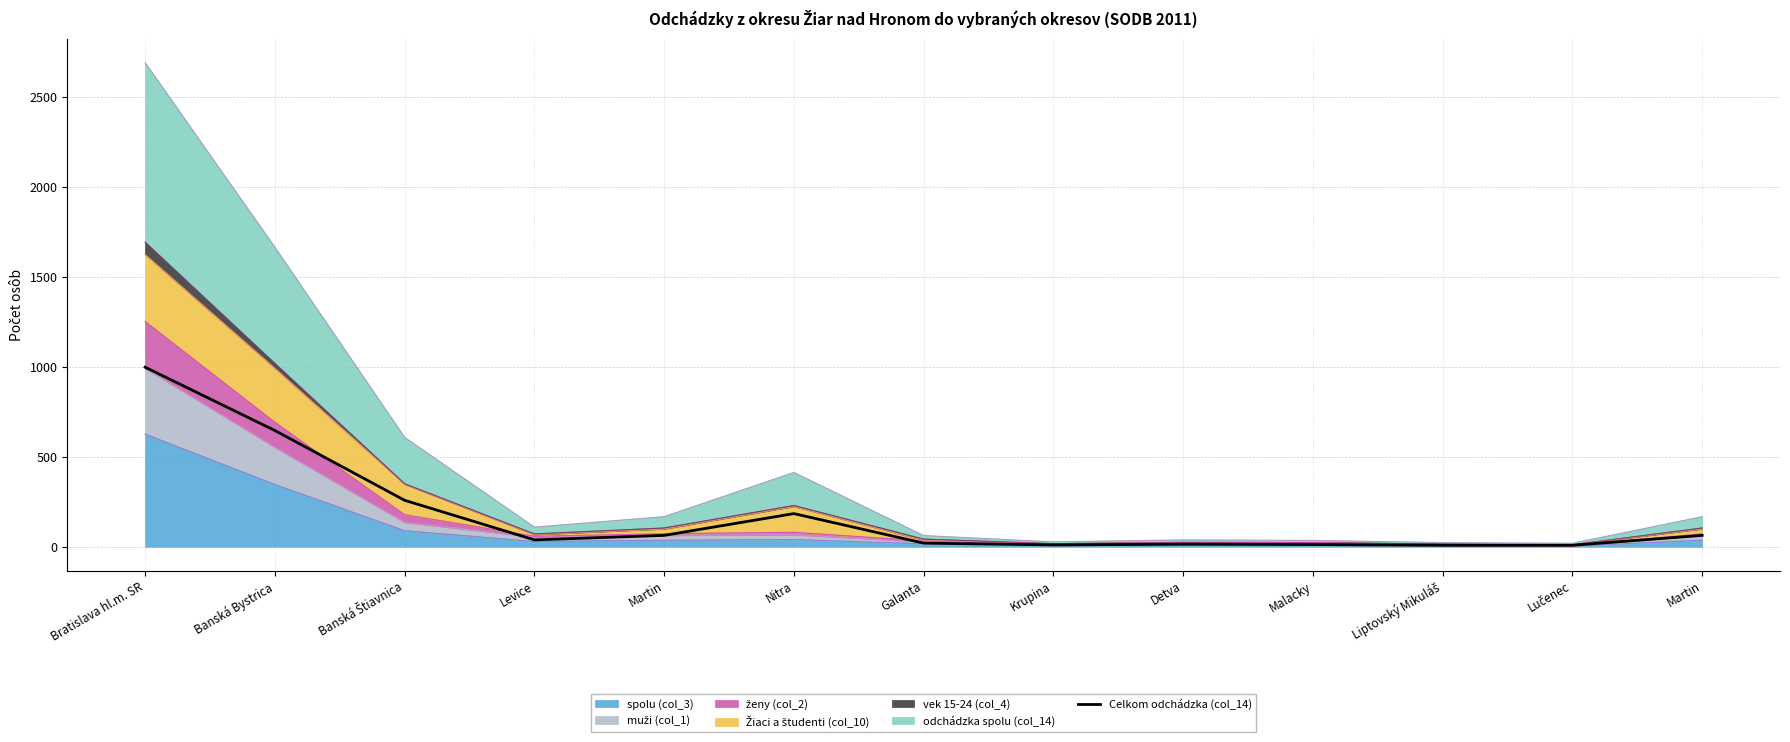

The value at Martin is 93. True or false?

False